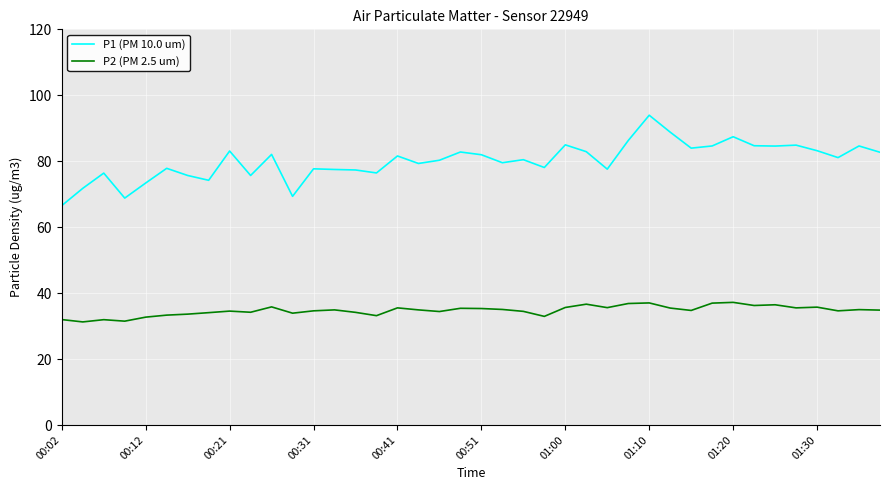

What is the sum of all P2 (PM 2.5 um) values?

1388.6